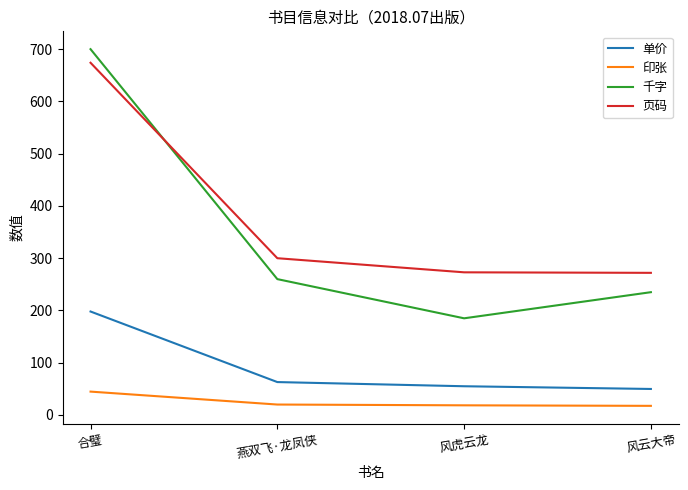

True or false: 印张 and 单价 cross at least once.

False